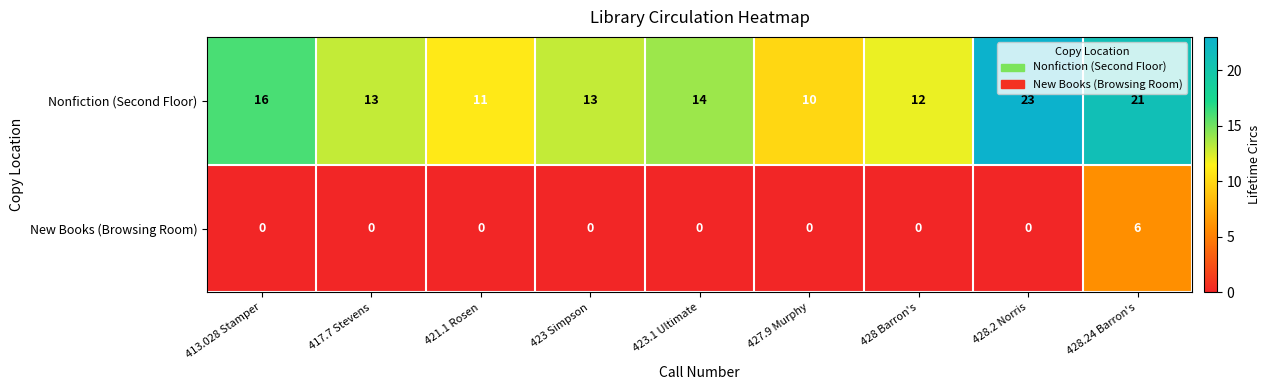

Rank the series at 428.2 Norris from highest to lowest value.

Nonfiction (Second Floor), New Books (Browsing Room)